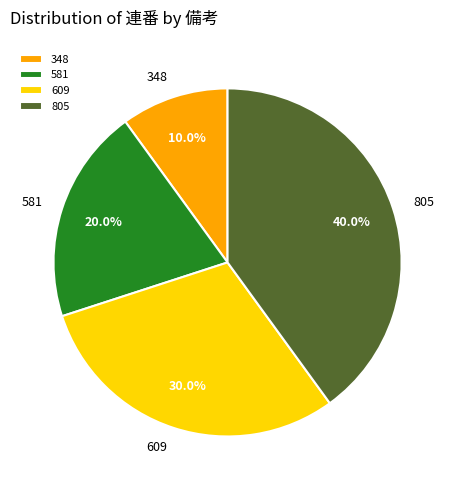

Between 805 and 609, which is larger?

805